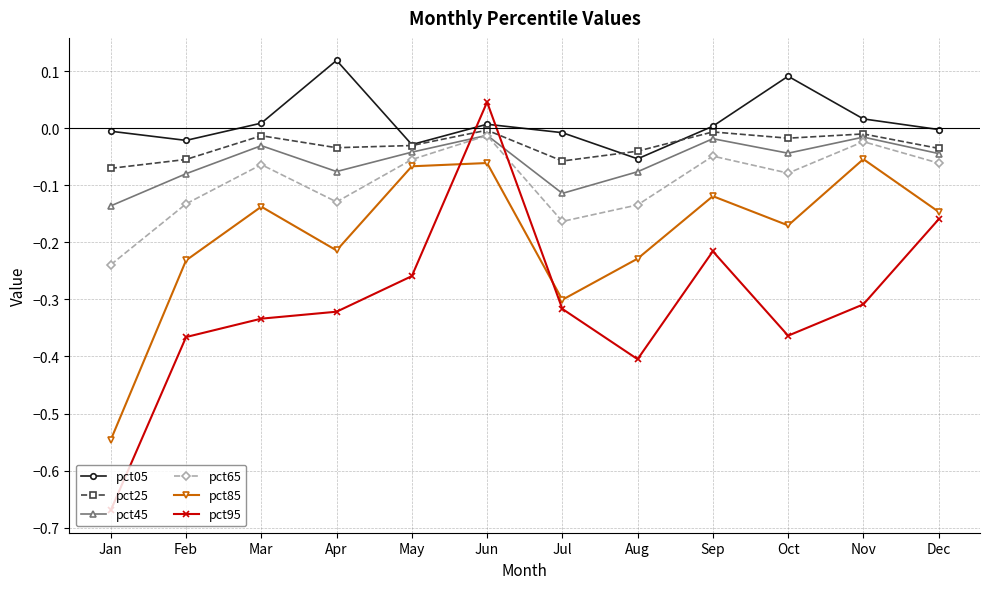

What is the difference between the highest and lowest values at Aug?

0.4